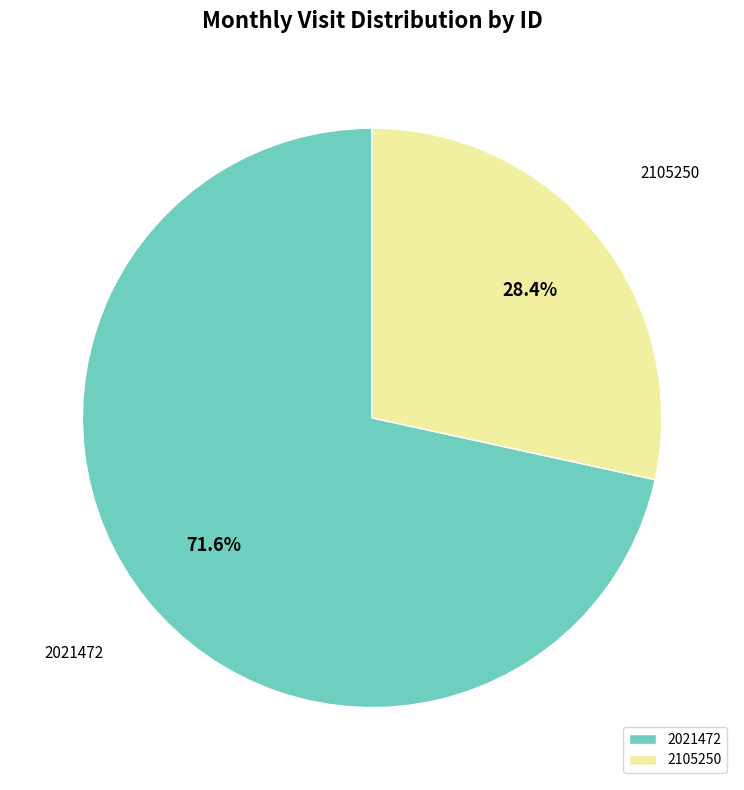

Approximately how many times larger is the value at 2105250 compared to 2021472?

0.4